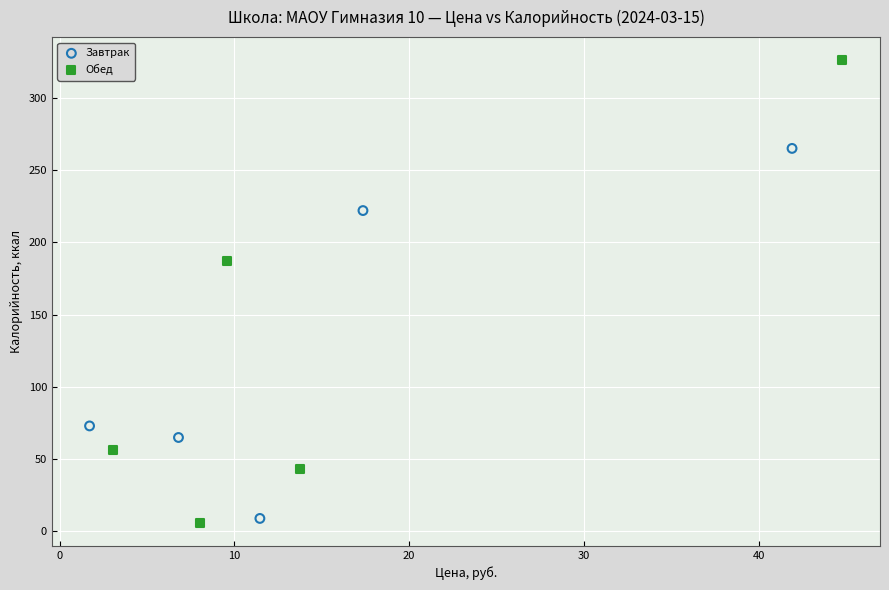

Which series contains the lowest Y value?

Обед